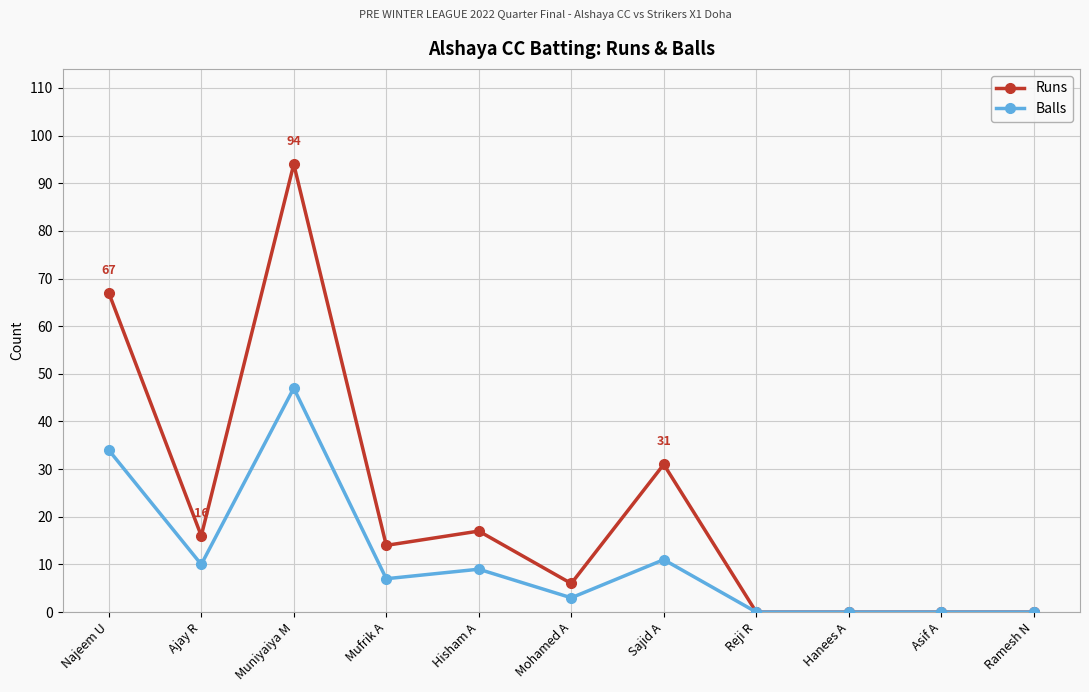

Rank the series by their average value, from lowest to highest.

Balls, Runs